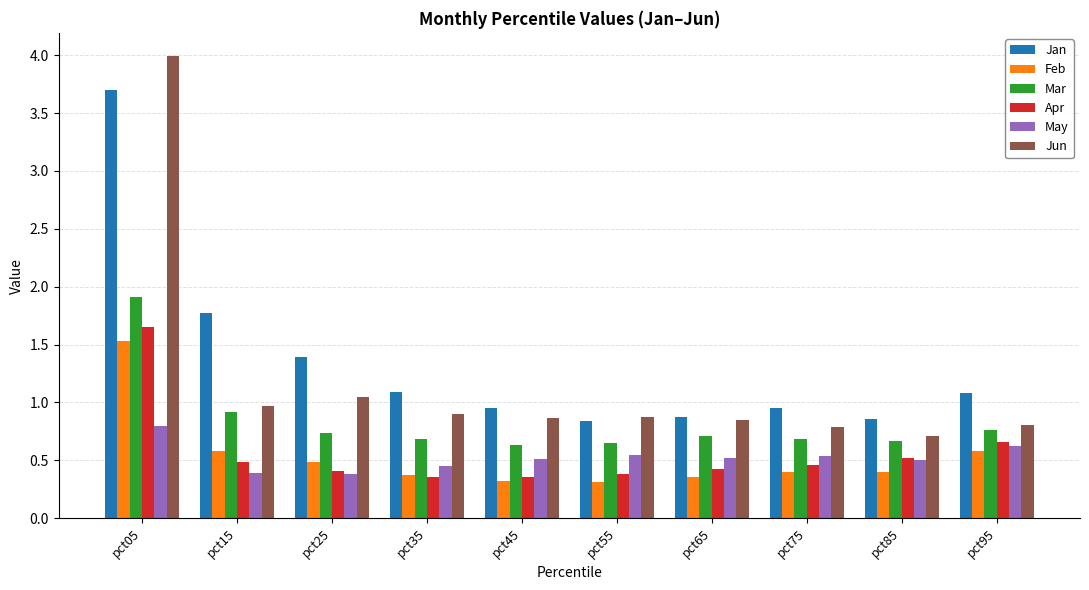

What is the smallest value displayed?

0.3